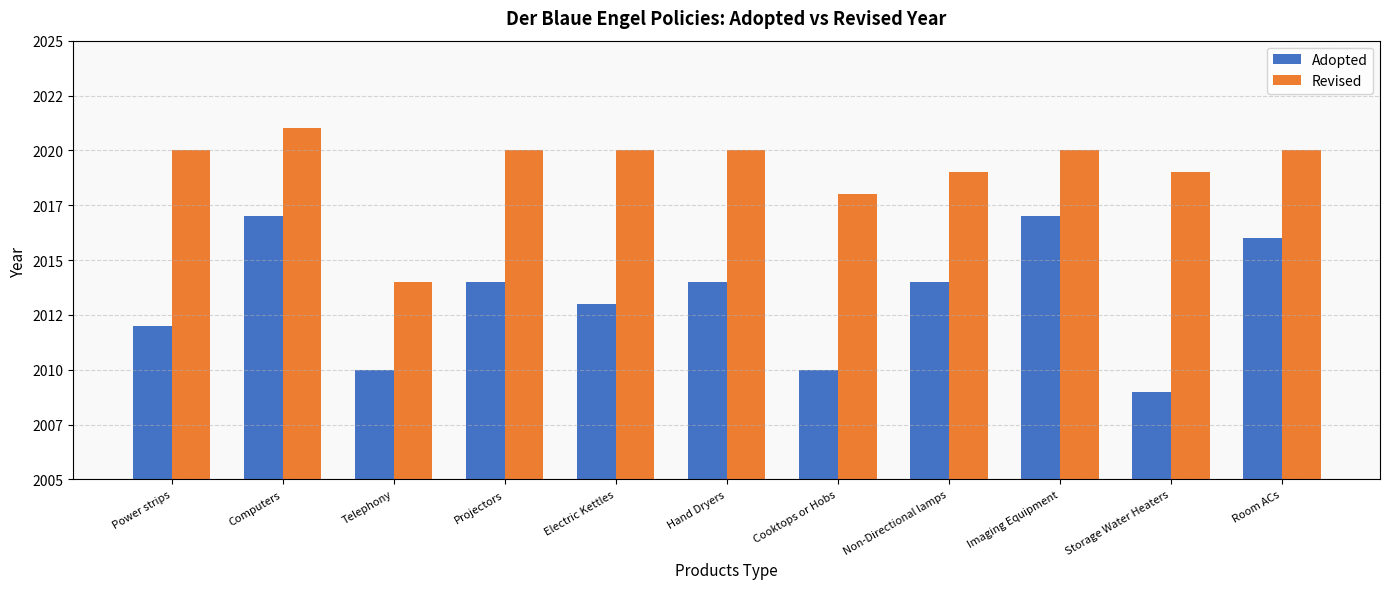

Which series has the widest spread of values?

Adopted